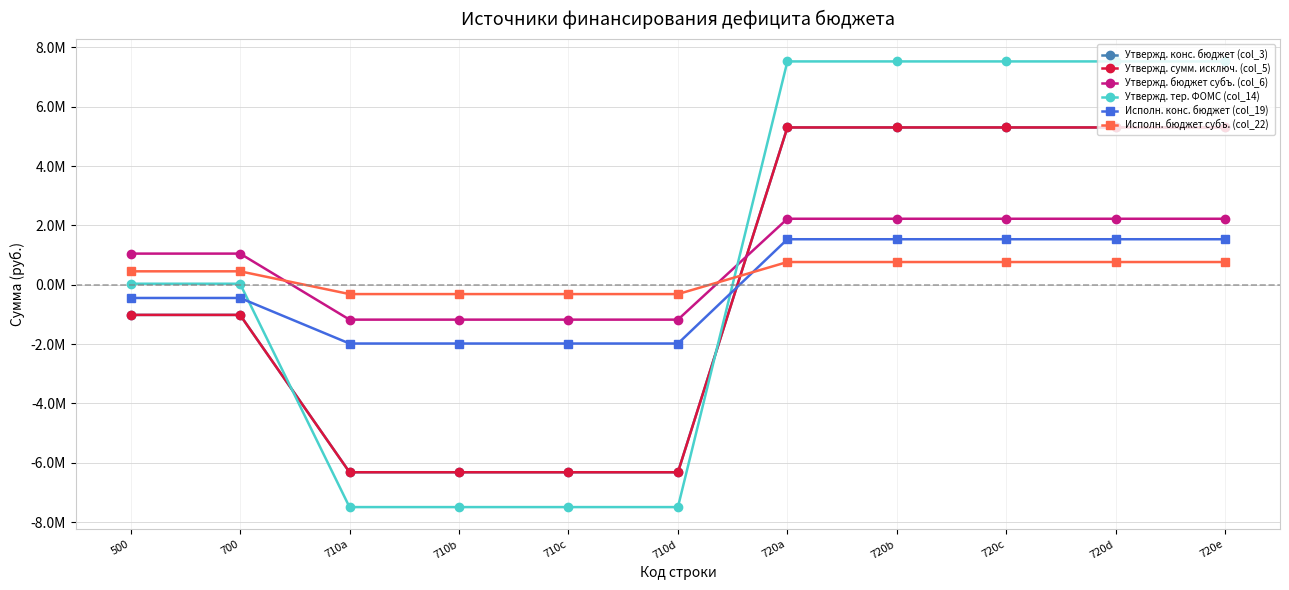

Does the chart have visible grid lines?

Yes